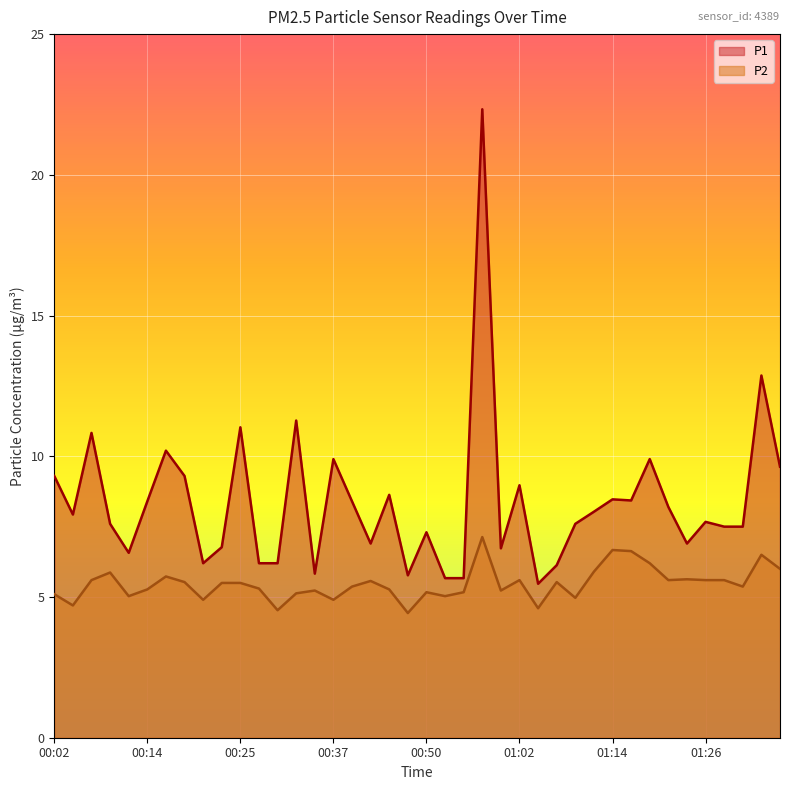

How many interior local peaks does the P2 series have?

11